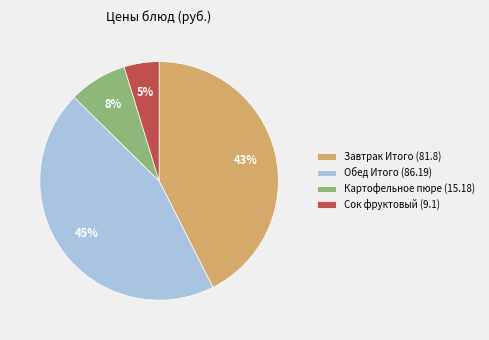

Which has a higher value, Обед Итого (86.19) or Картофельное пюре (15.18)?

Обед Итого (86.19)